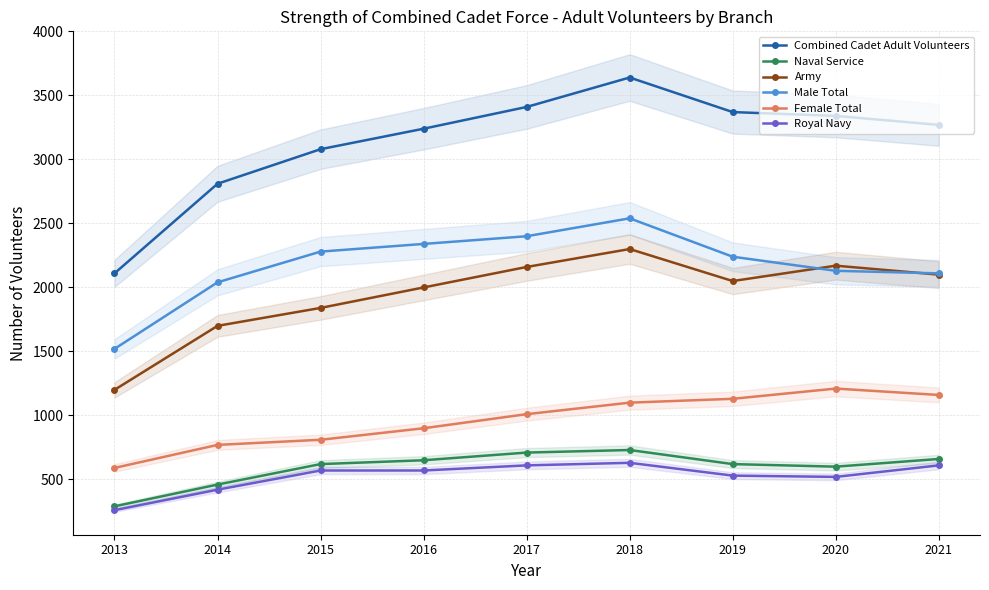

Is this an area chart (filled region under the line)?

No